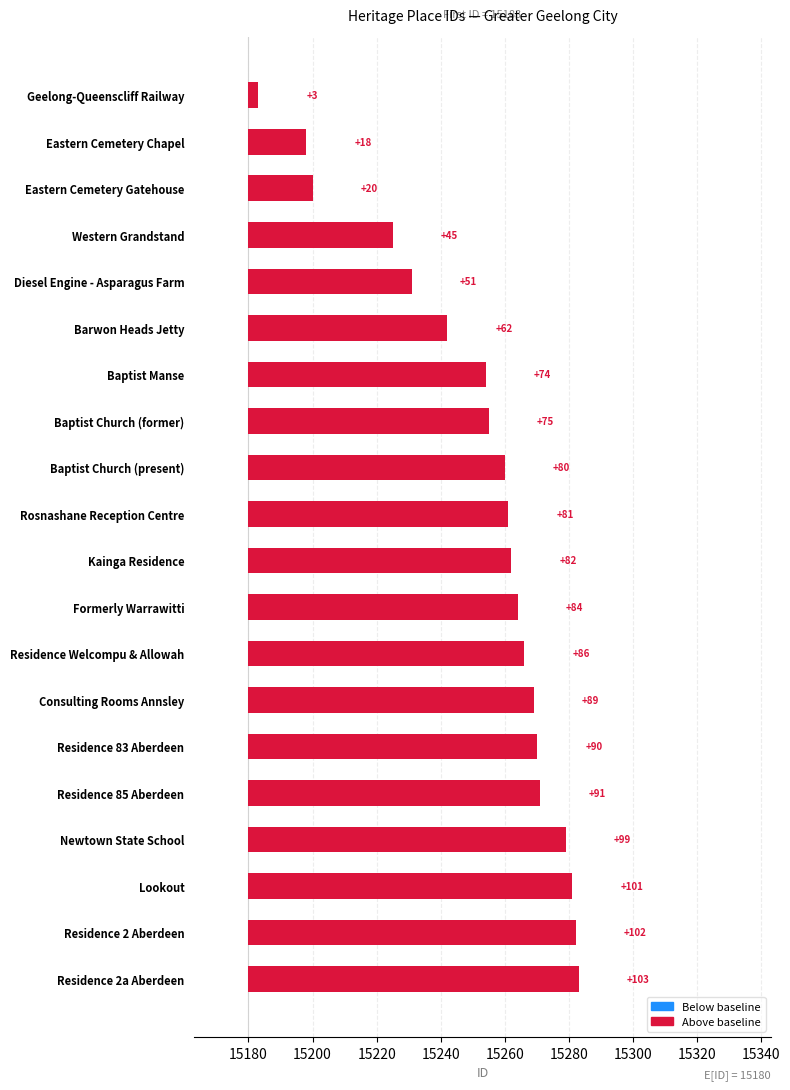

What is the difference between the maximum and second lowest values?

85